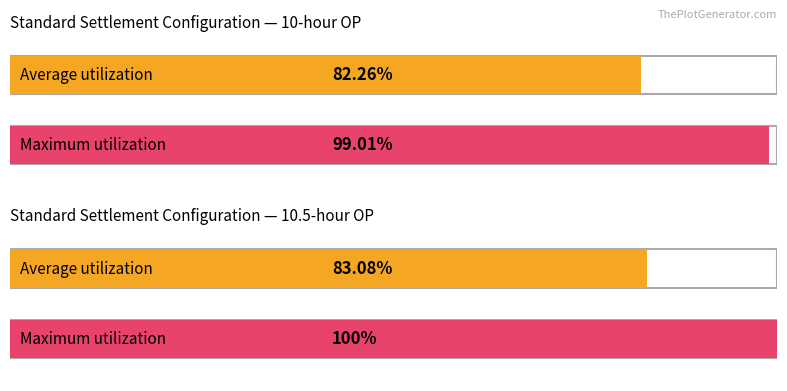

What is the sum of the Maximum utilization values at 10.5-hour OP (A/R) and 10-hour OP (A/R)?

199.0